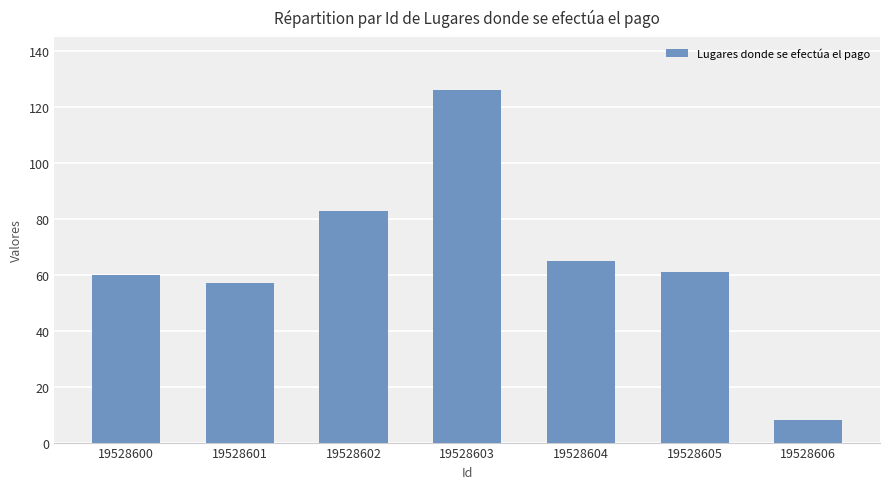

Reading left to right, what are all the values shown in this chart?

19528600=60	19528601=57	19528602=83	19528603=126	19528604=65	19528605=61	19528606=8